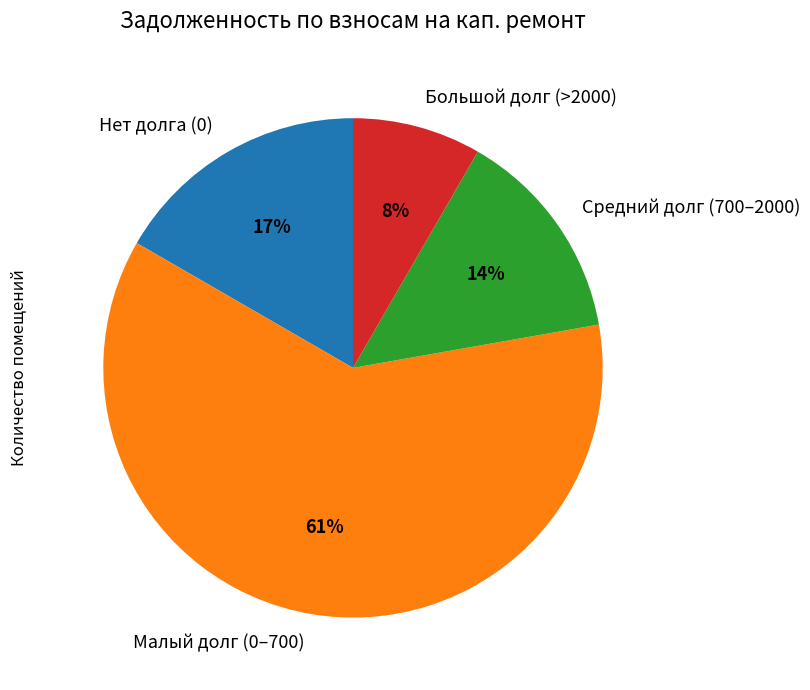

Rank the categories by value from highest to lowest.

Малый долг (0–700), Нет долга (0), Средний долг (700–2000), Большой долг (>2000)